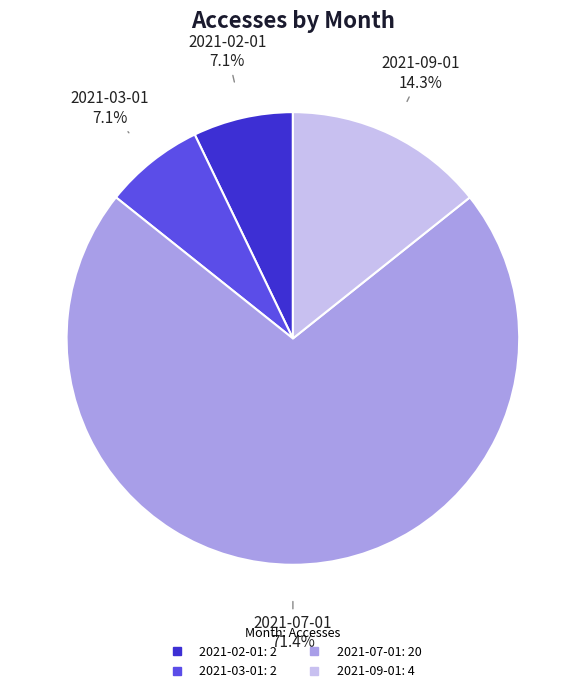

Which has a higher value, 2021-09-01 or 2021-02-01?

2021-09-01